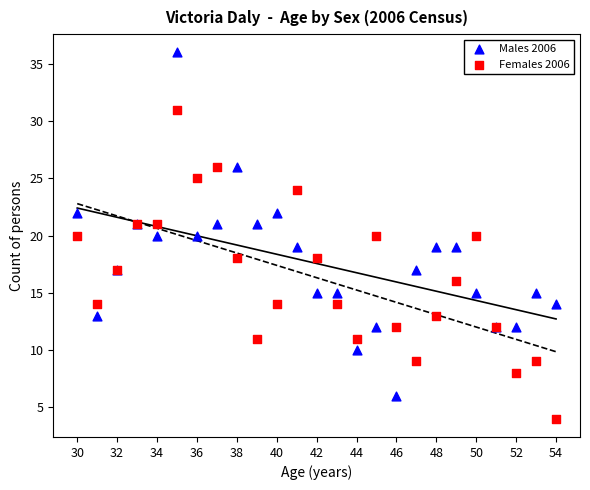

Which series has the widest spread of Y values?

Males 2006